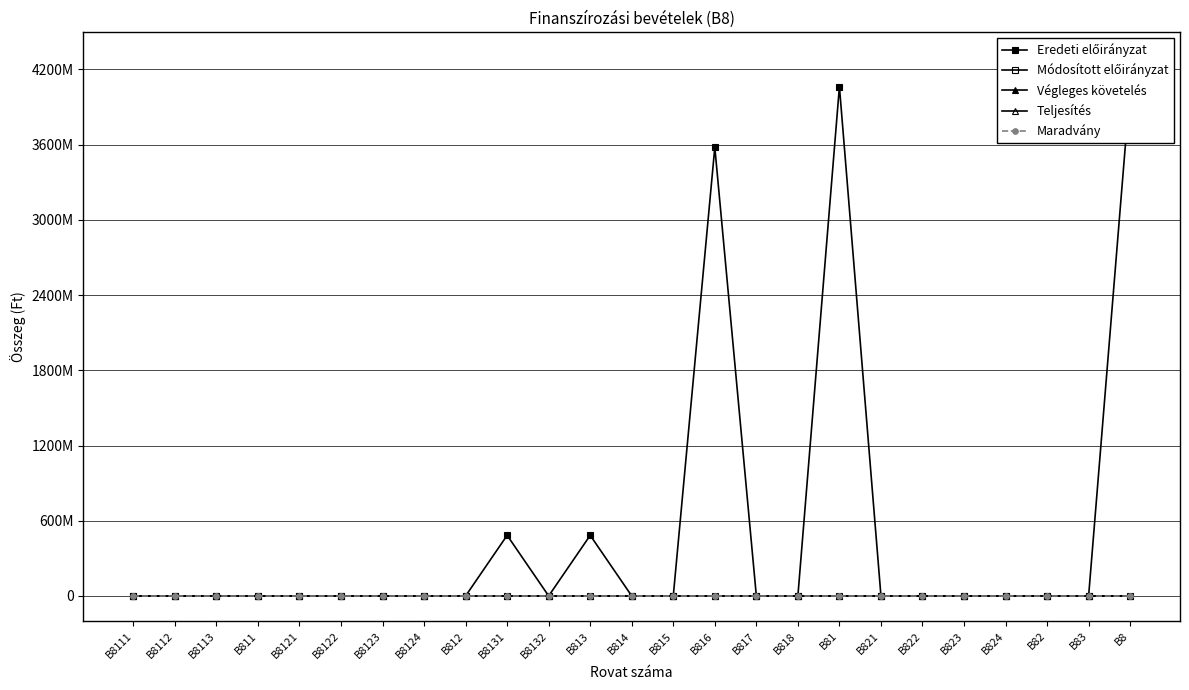

True or false: Maradvány and Módosított előirányzat intersect in this chart.

False